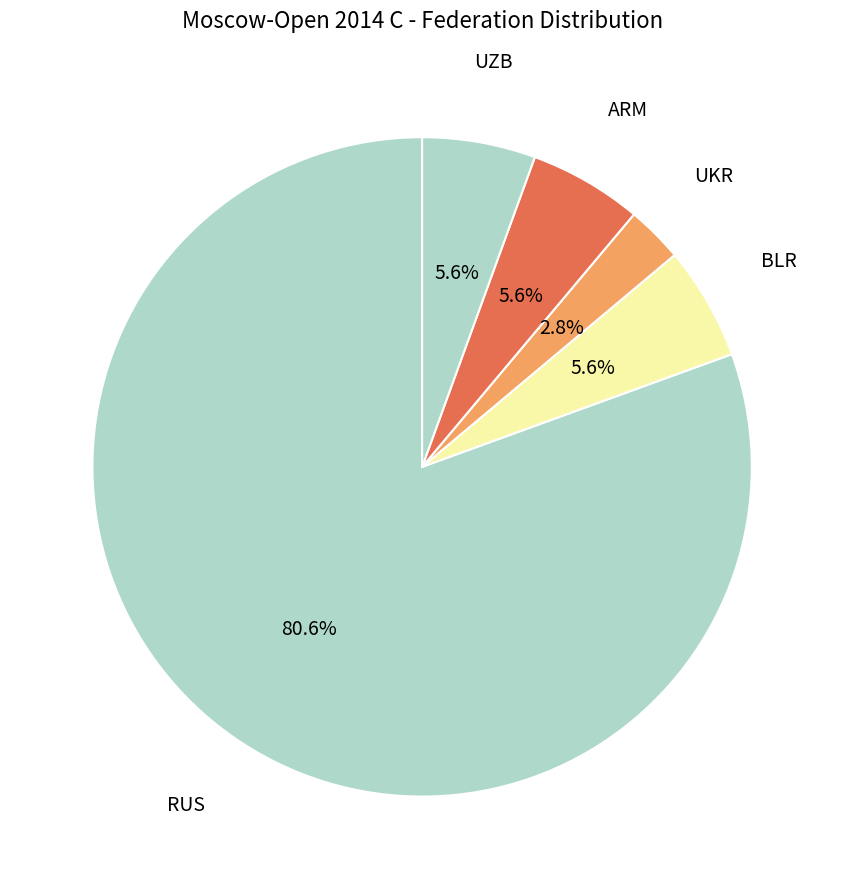

Is there any slice that represents more than half of the pie?

Yes